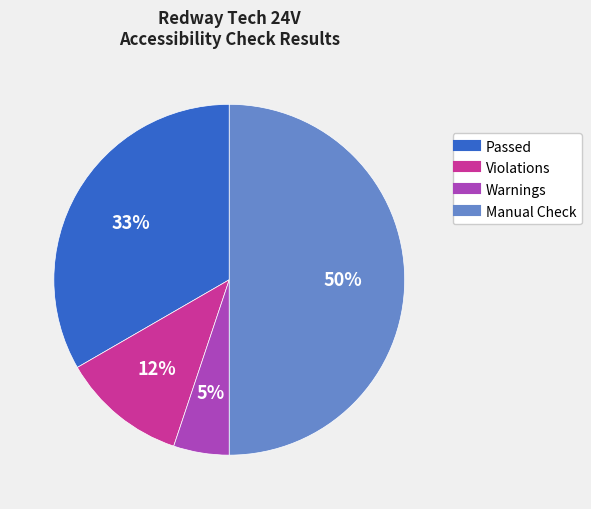

To the nearest percent, what is the average slice percentage?

25%